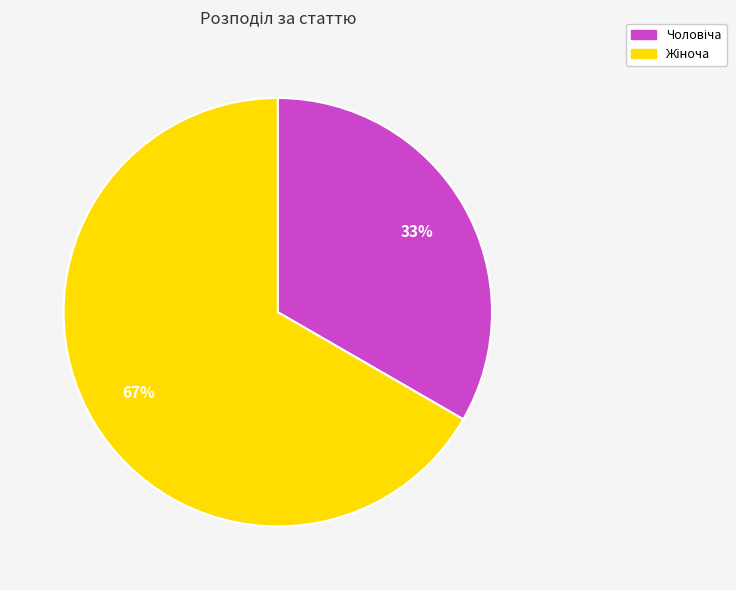

How many segments does this pie chart have?

2